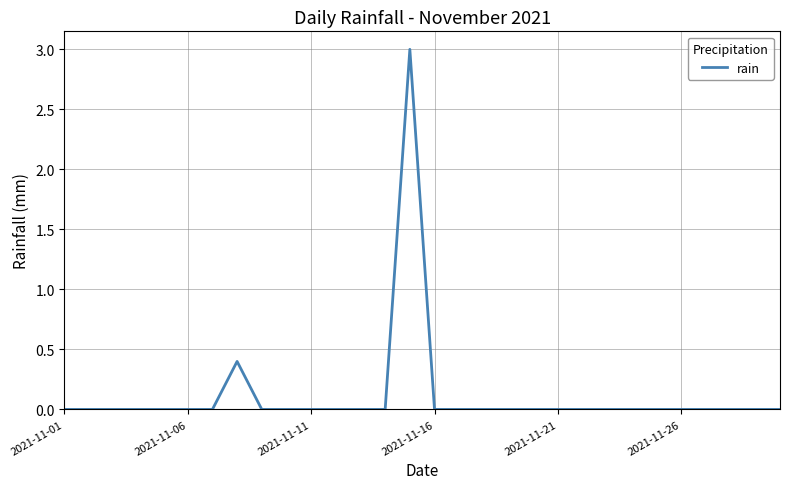

What is the greatest value displayed?

3.0